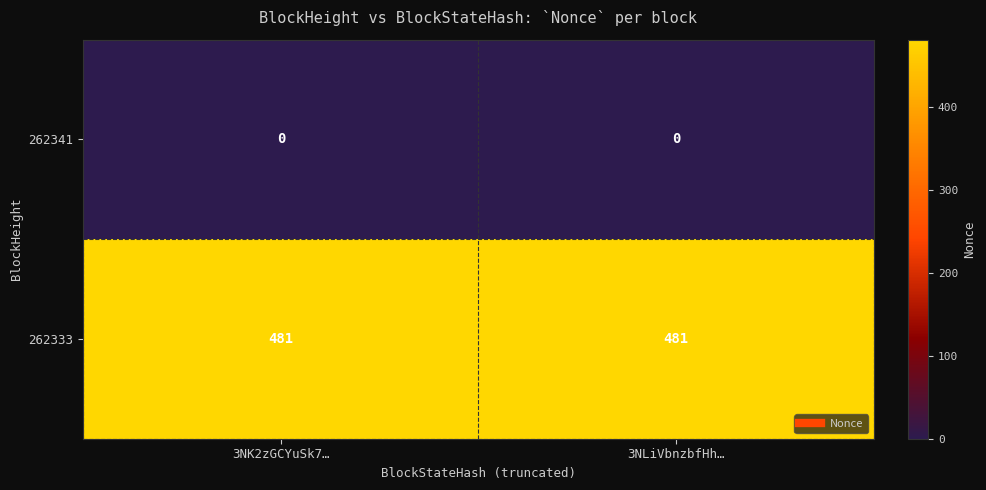

List the series in order of their peak value, lowest first.

262341, 262333